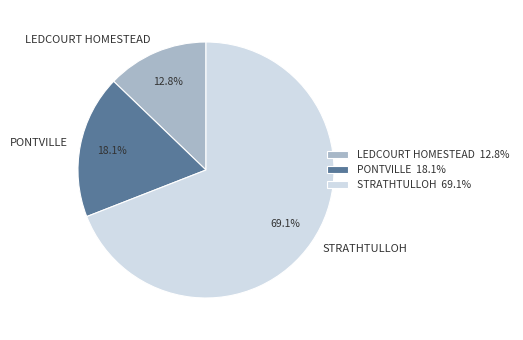

Count the number of slices in the pie.

3